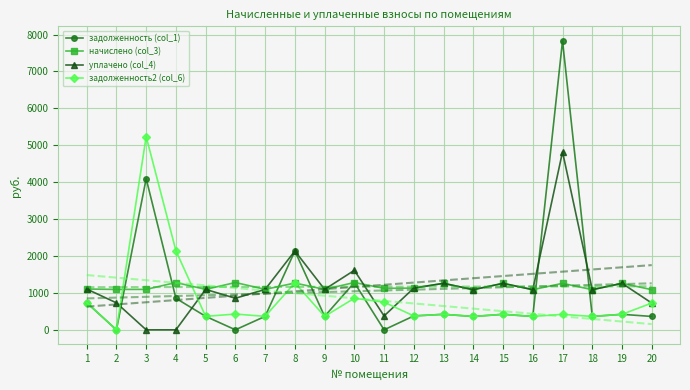

What is the value of the уплачено (col_4) point at the 17th from the left?

4820.9